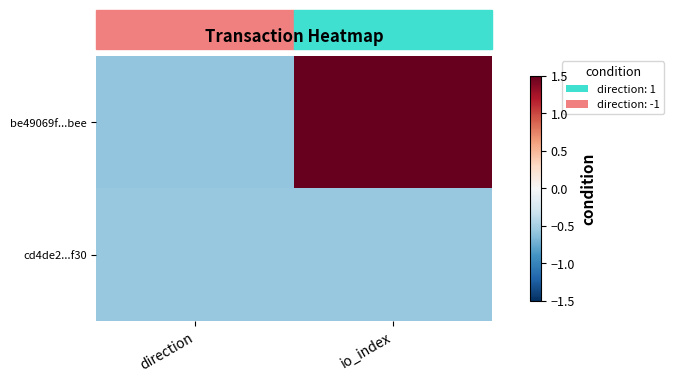

List the series in order of their overall mean, highest first.

be49069f...bee, cd4de2...f30